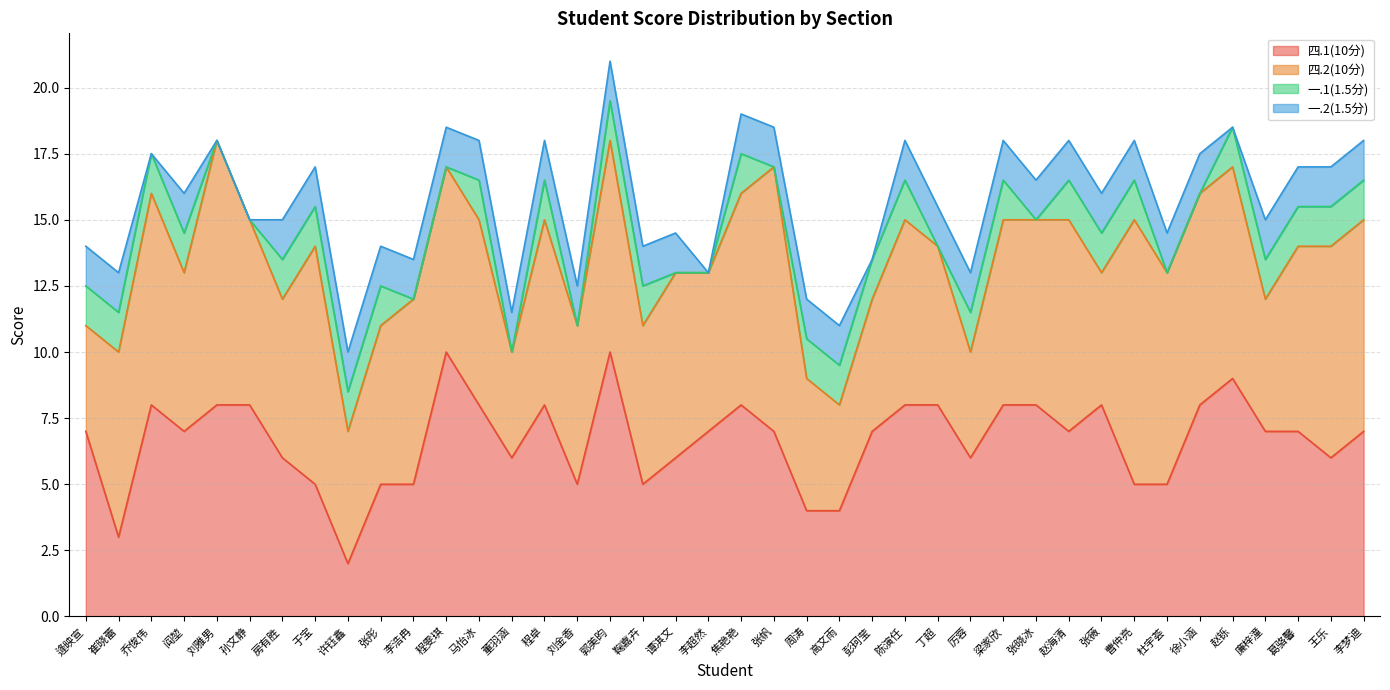

Which series has the largest range (max minus min)?

四.1(10分)